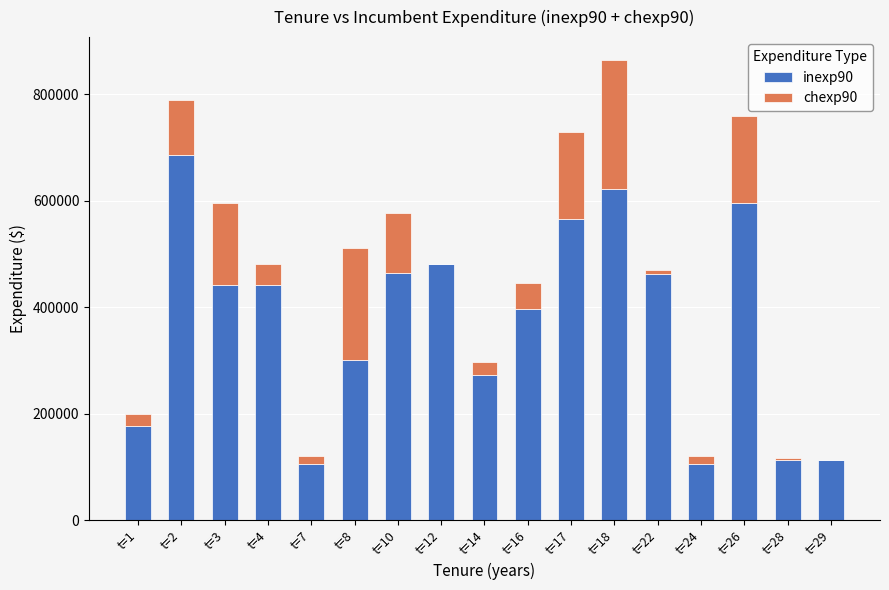

At which category is the sum across all series the highest?

t=18